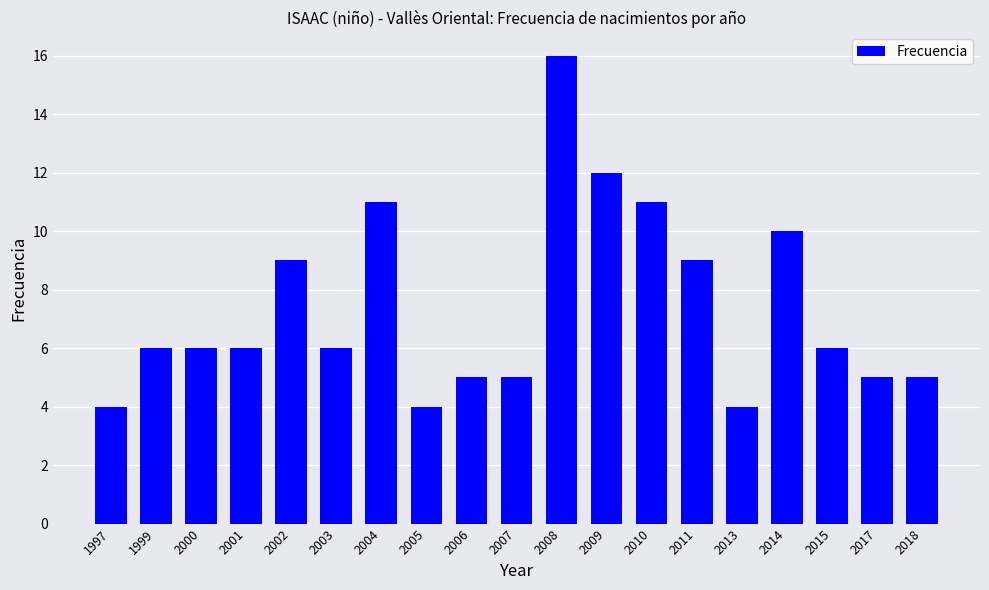

Count the number of data series in this chart.

1